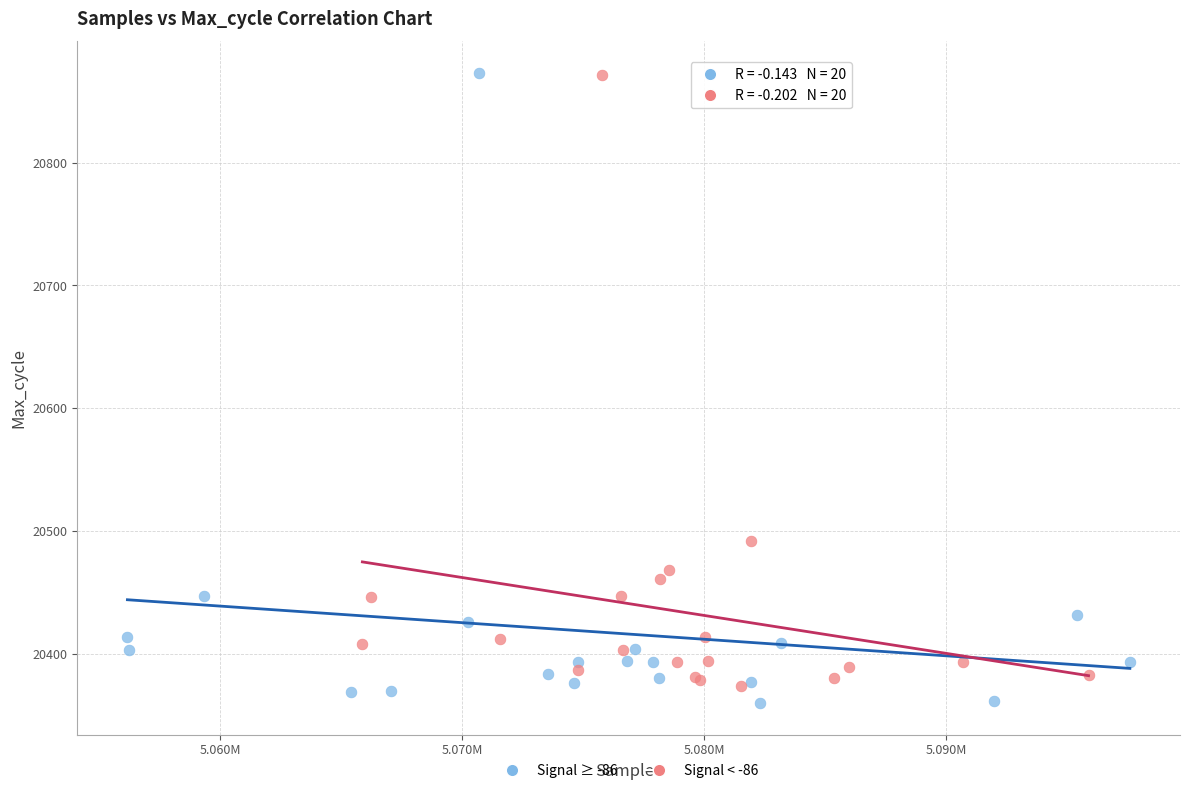

What are all the series names shown in the legend?

Signal ≥ -86, Signal < -86